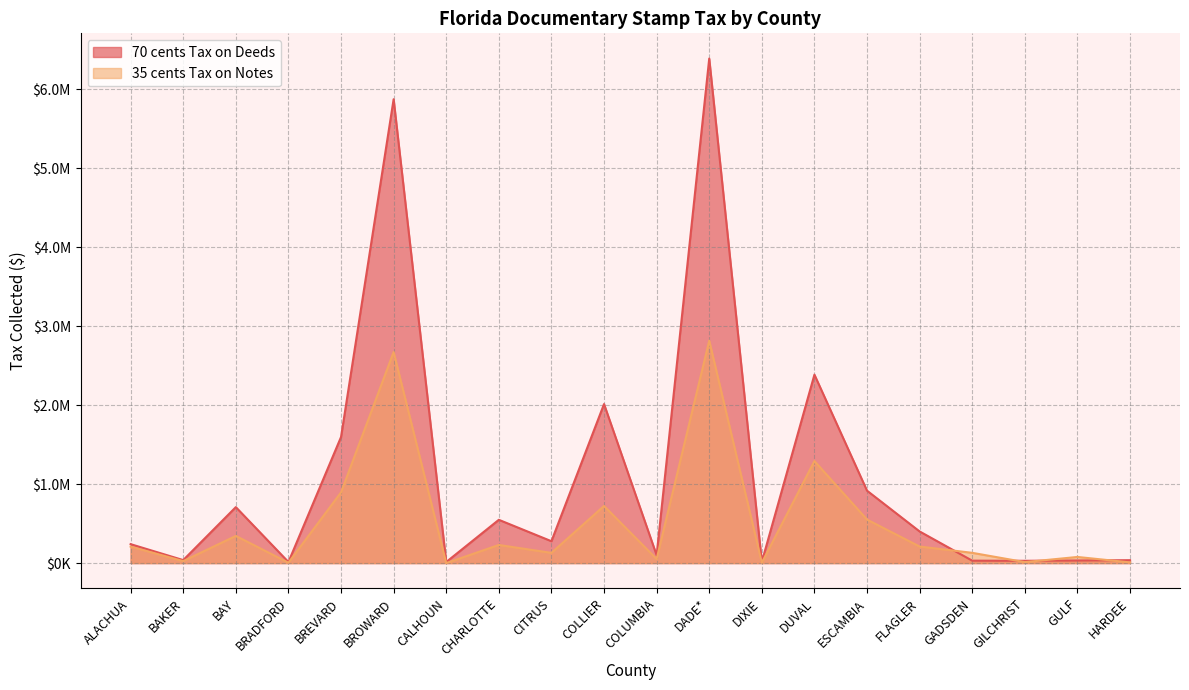

Rank the series by their average value, from highest to lowest.

70 cents Tax on Deeds, 35 cents Tax on Notes